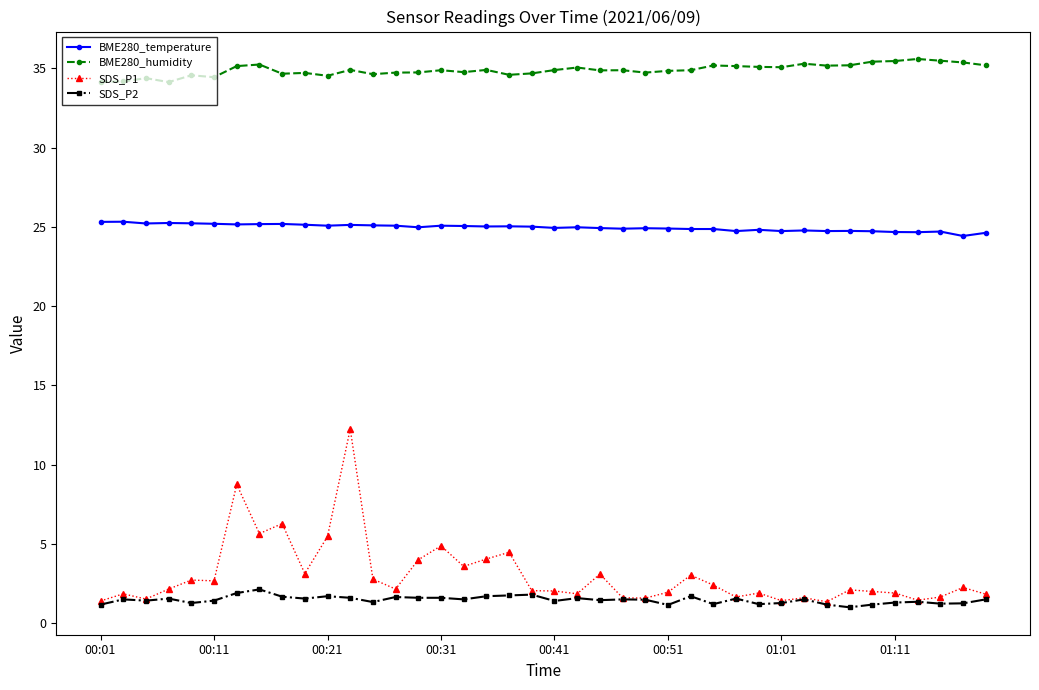

List the series in order of their peak value, lowest first.

SDS_P2, SDS_P1, BME280_temperature, BME280_humidity